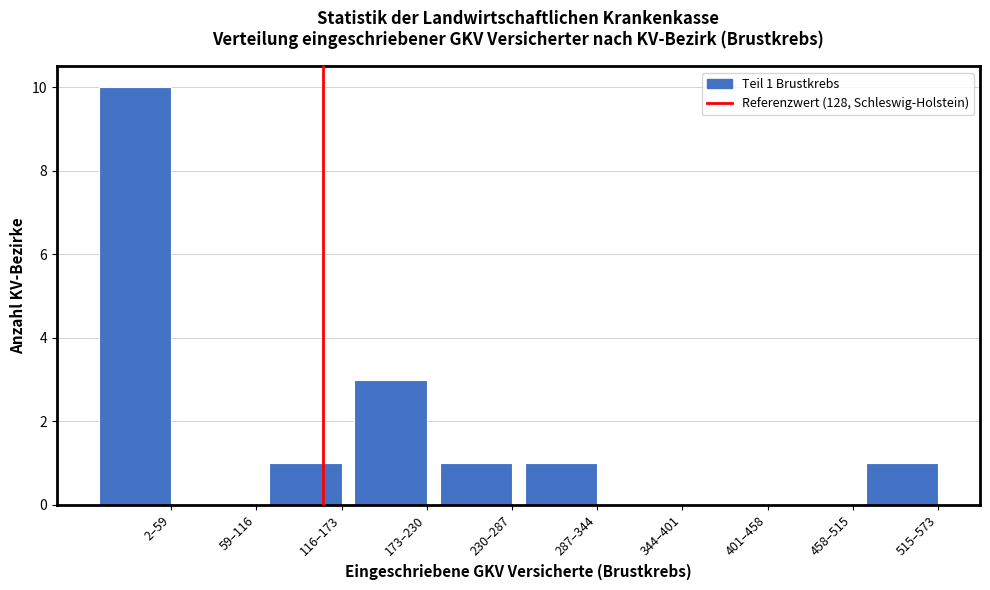

Reading left to right, extract all data points from this chart.

2–59=10	59–116=0	116–173=1	173–230=3	230–287=1	287–344=1	344–401=0	401–458=0	458–515=0	515–573=1